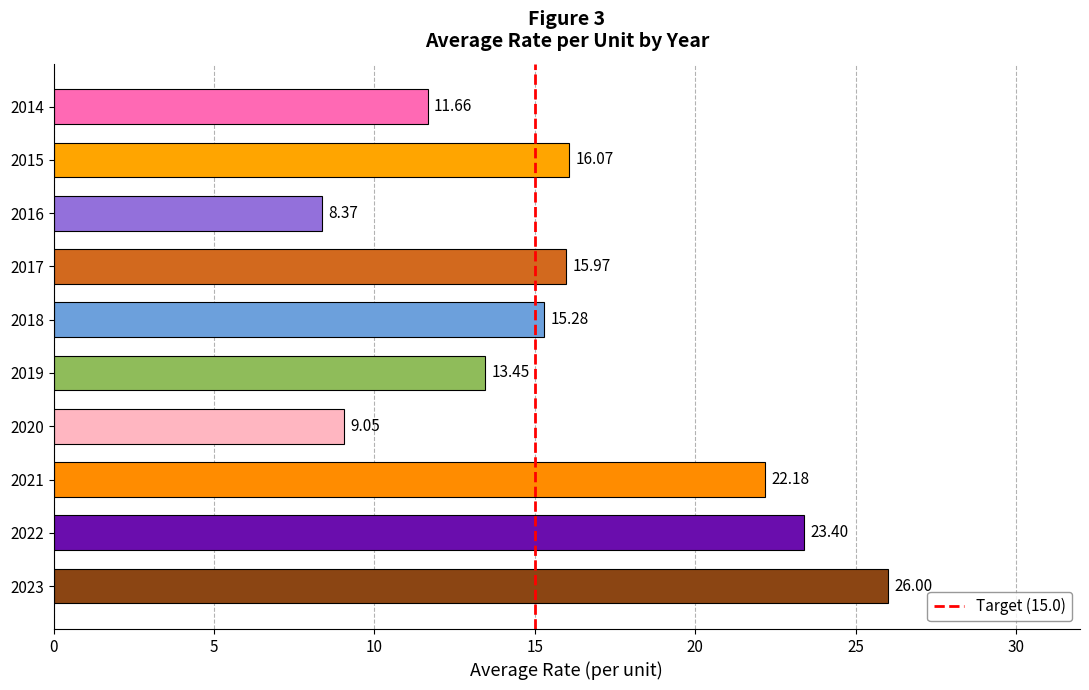

What value does the data have at 2022?

23.4